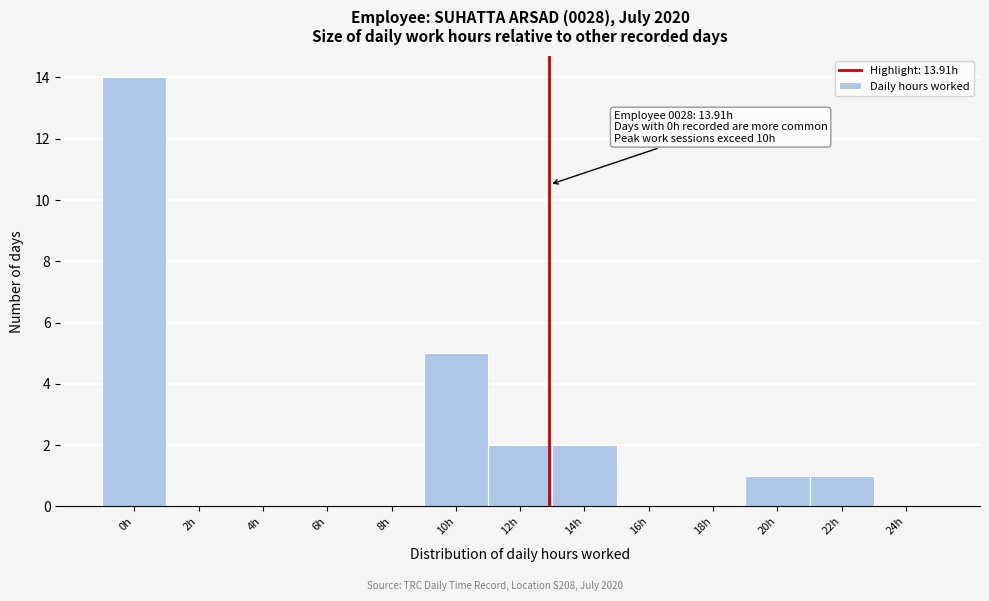

Reading left to right, transcribe all the data shown in this chart.

0h=14	2h=0	4h=0	6h=0	8h=0	10h=5	12h=2	14h=2	16h=0	18h=0	20h=1	22h=1	24h=0